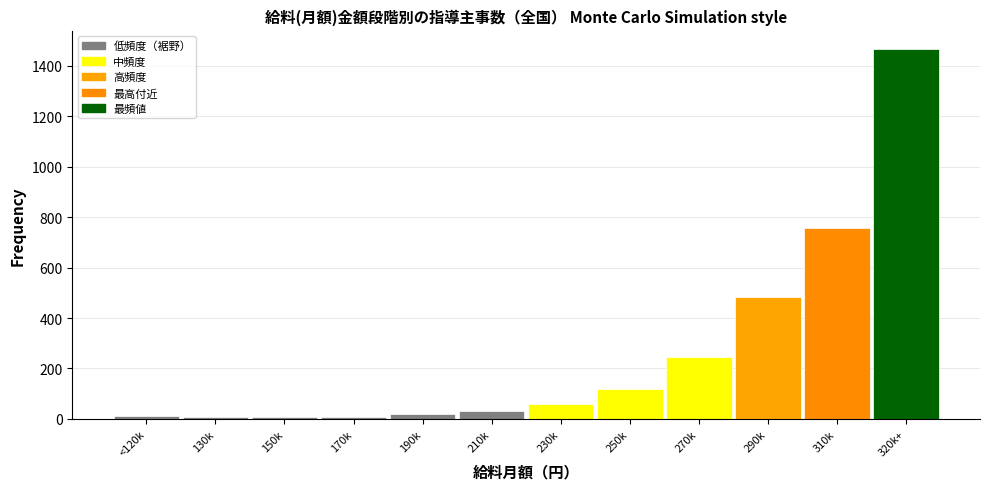

At which label is the value closest to 736?

310k